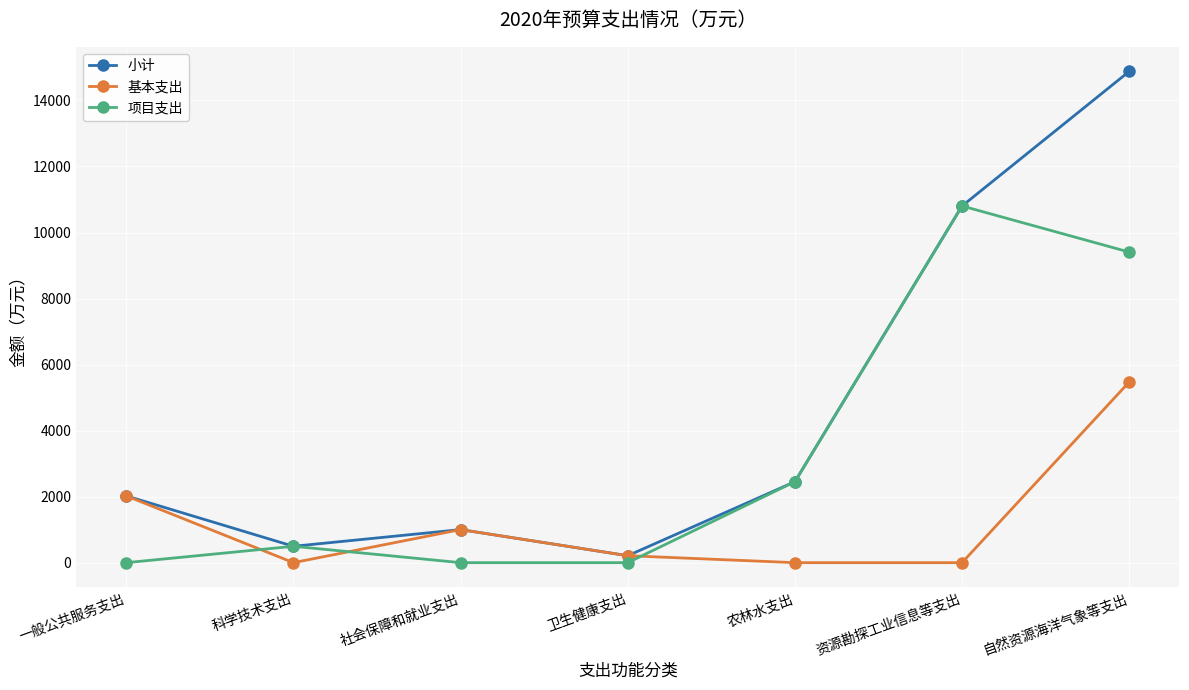

Count the number of data series in this chart.

3